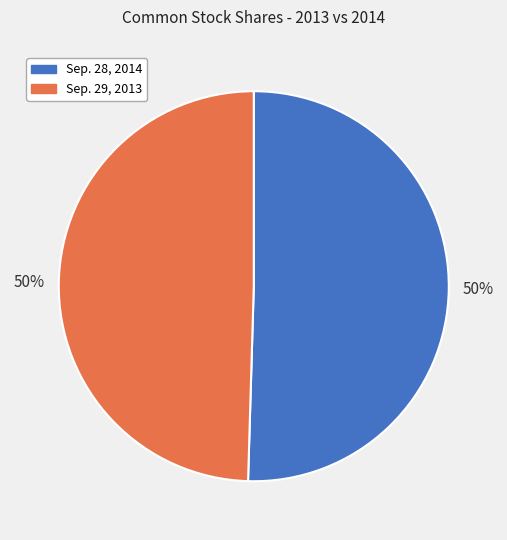

How many slices are in this pie chart?

2